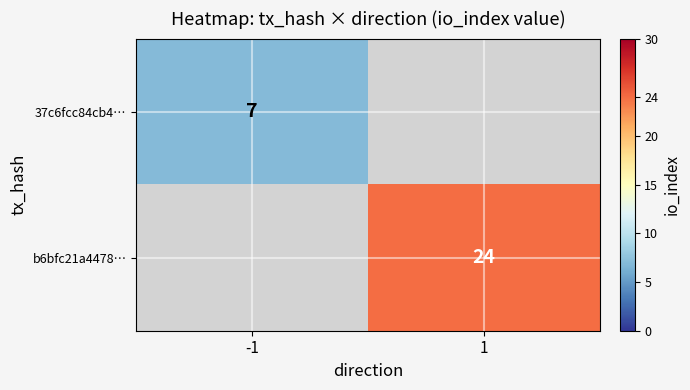

True or false: b6bfc21a4478… has a value of 34 at 1.

False